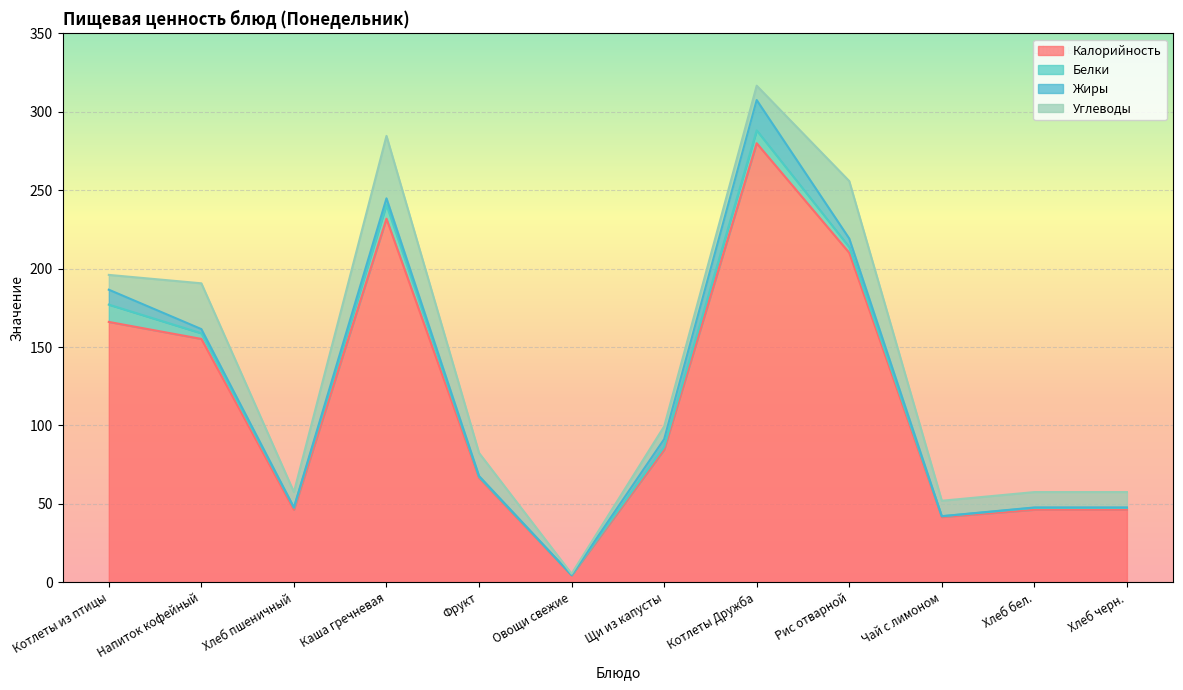

The value of Калорийность at Хлеб пшеничный is 80.8. True or false?

False